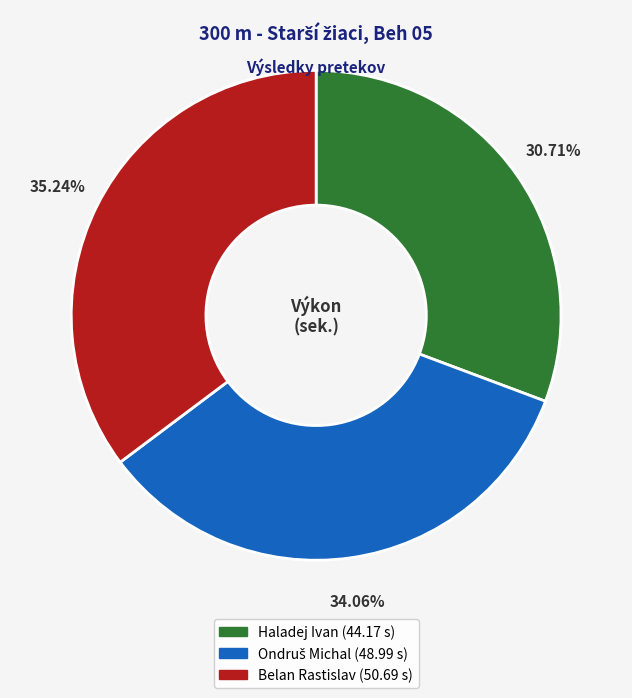

To the nearest percent, what is the difference between the largest and smallest slice percentages?

5%